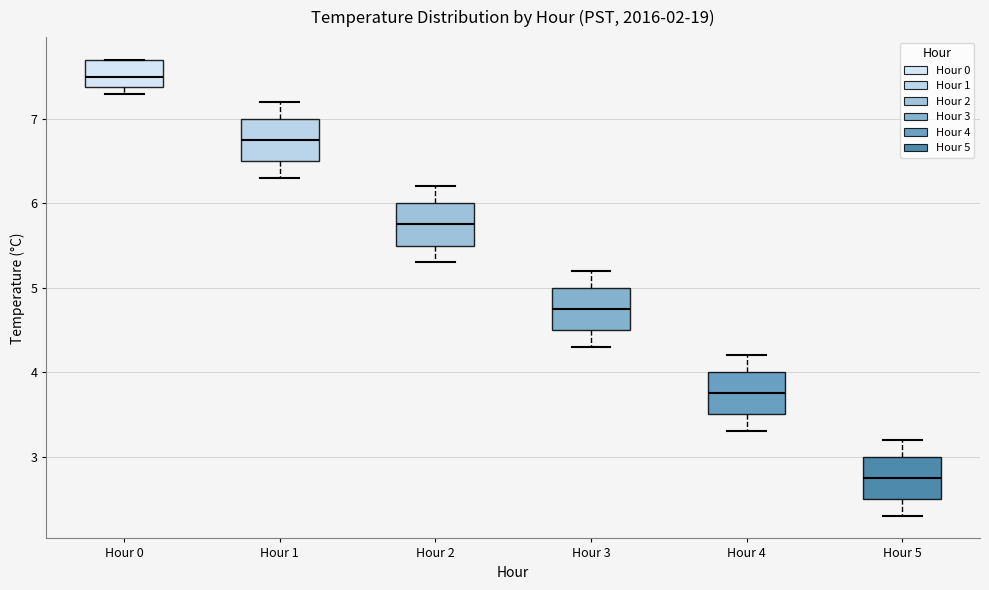

Which box has the lowest median line?

Hour 5